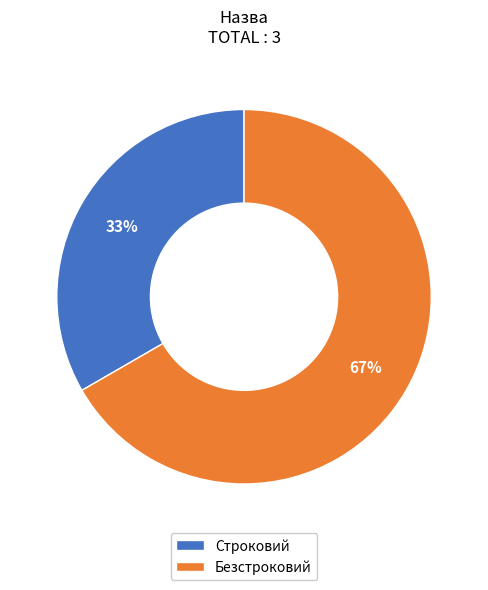

Which has a higher value, Безстроковий or Строковий?

Безстроковий